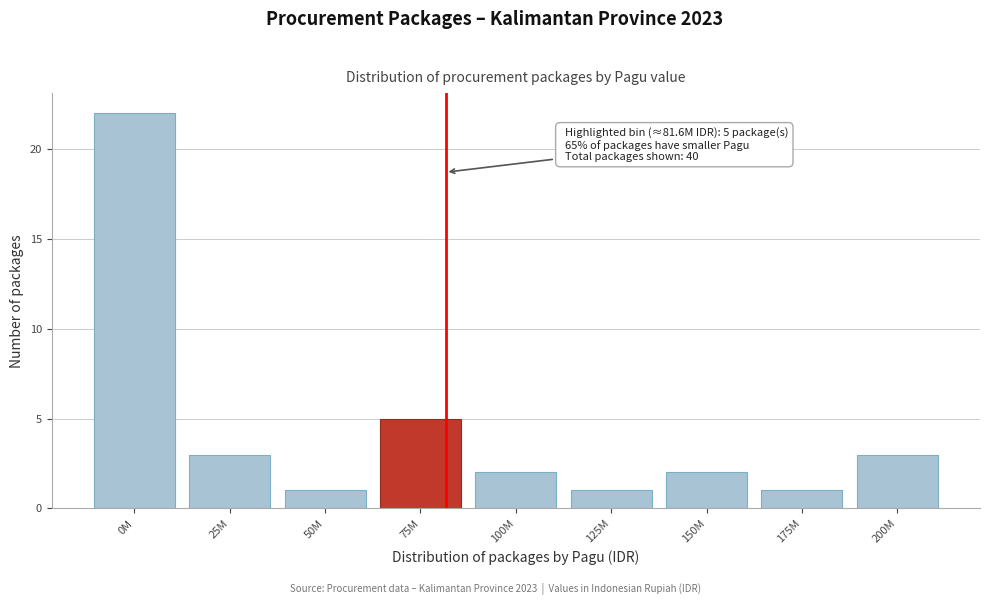

Reading left to right, what are all the values shown in this chart?

0M=22	25M=3	50M=1	75M=5	100M=2	125M=1	150M=2	175M=1	200M=3